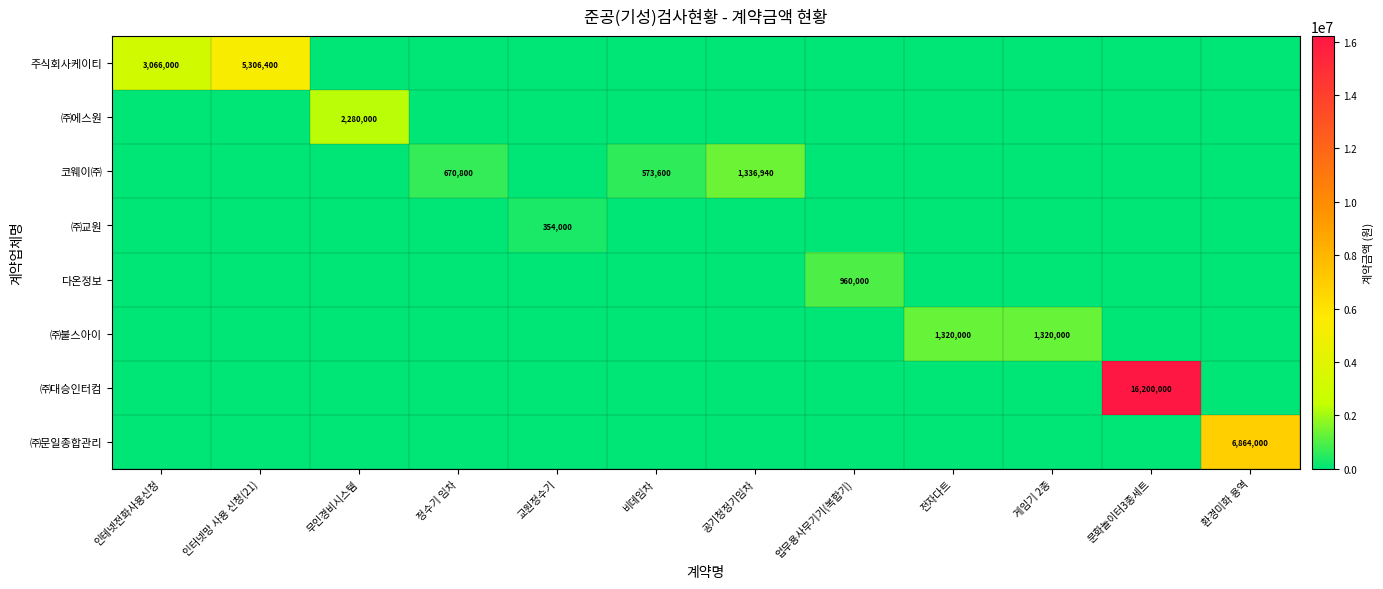

What is the difference between the maximum and minimum values in the 주식회사케이티 series?

5306400